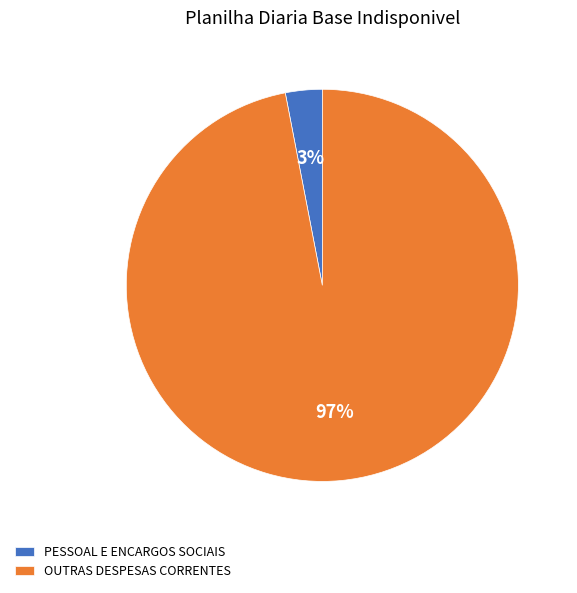

Which slice is the smallest?

PESSOAL E ENCARGOS SOCIAIS